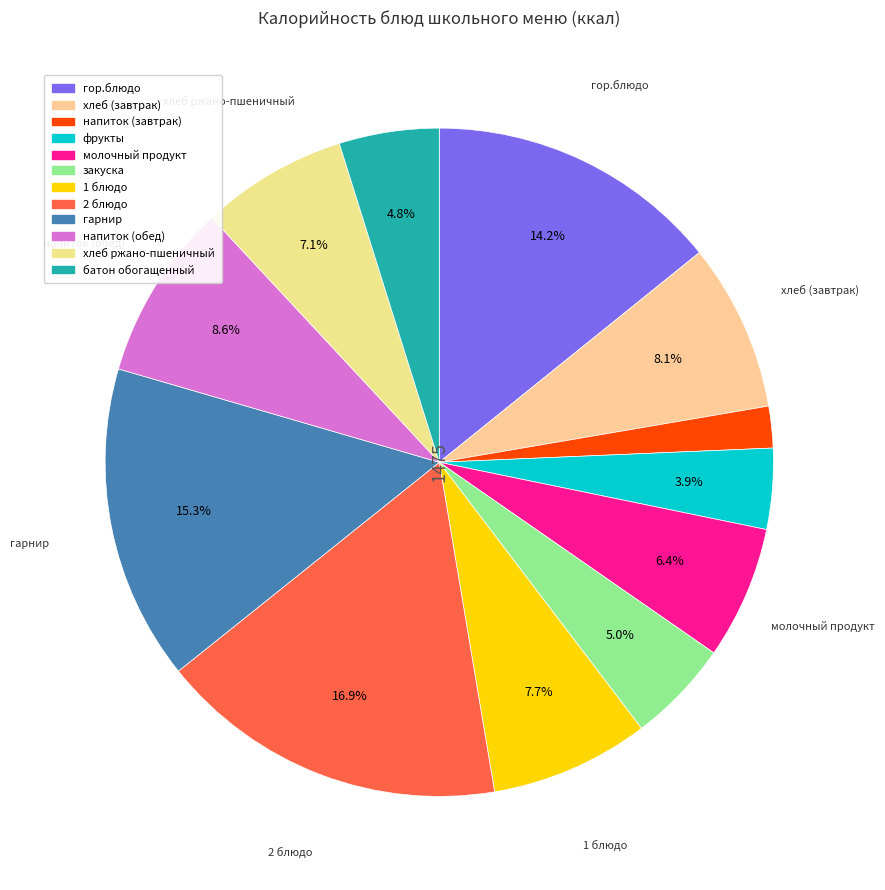

To the nearest percent, what is the difference between the хлеб (завтрак) and хлеб ржано-пшеничный slice percentages?

1%